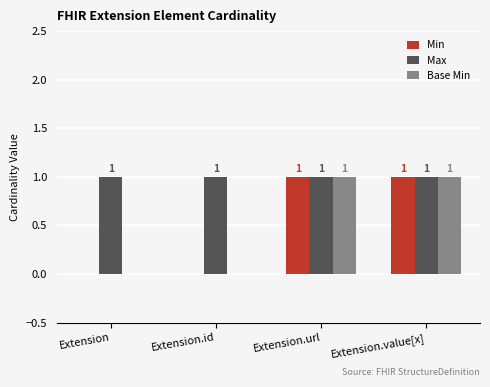

What is the sum of all Min values?

2